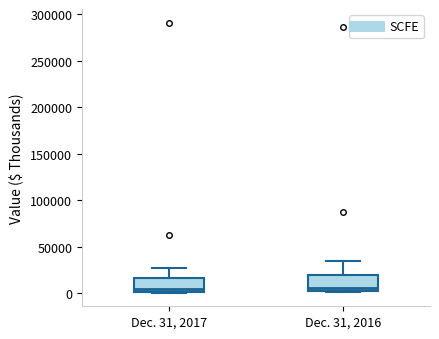

Reading left to right, transcribe this box plot: for each box, give where its median line is, the range the box spans, and where its two whiskers end, as read against the y-axis. The values are not printed on the chart, so give them approximately, as read against the axis.

Dec. 31, 2017: median 5000, box 0 to 15000, whiskers 0 to 30000
Dec. 31, 2016: median 5000, box 0 to 20000, whiskers 0 to 35000